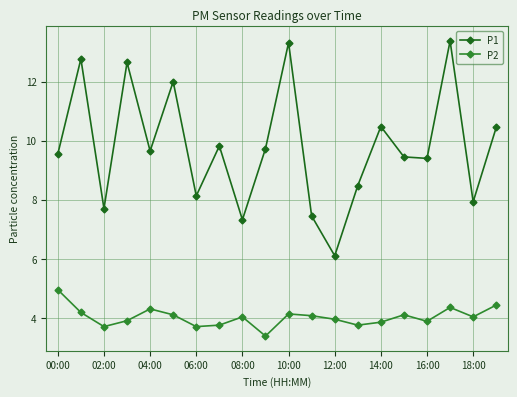

What is the value of the P1 point at the 9th from the left?

7.3